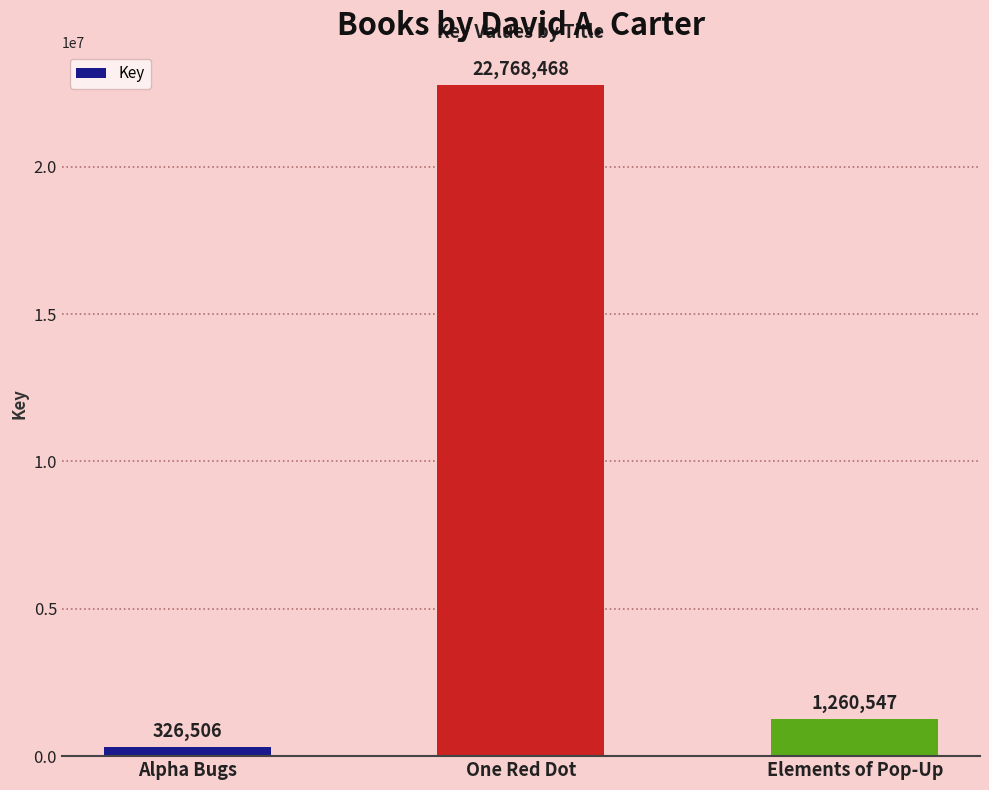

What value does the data have at Elements of Pop-Up, to the nearest 10?

1260550